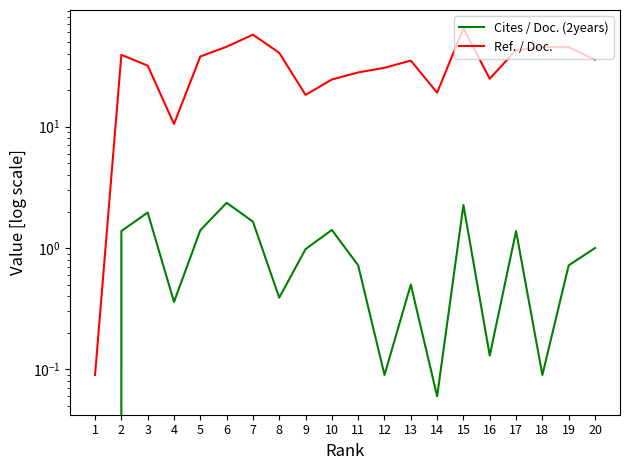

What are all the series names shown in the legend?

Cites / Doc. (2years), Ref. / Doc.